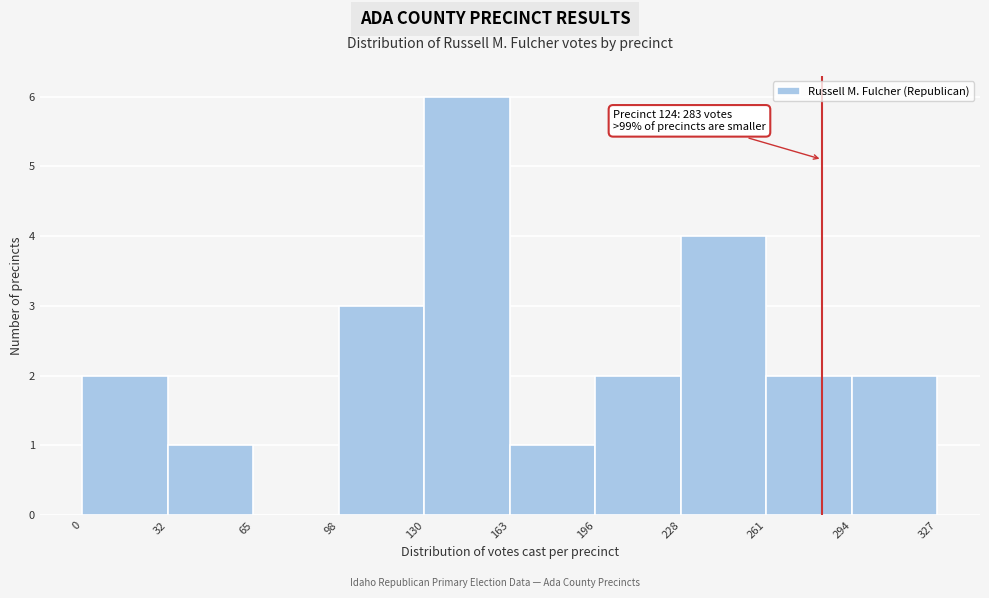

Over which range of the x-axis is the bar tallest?

130 to 163